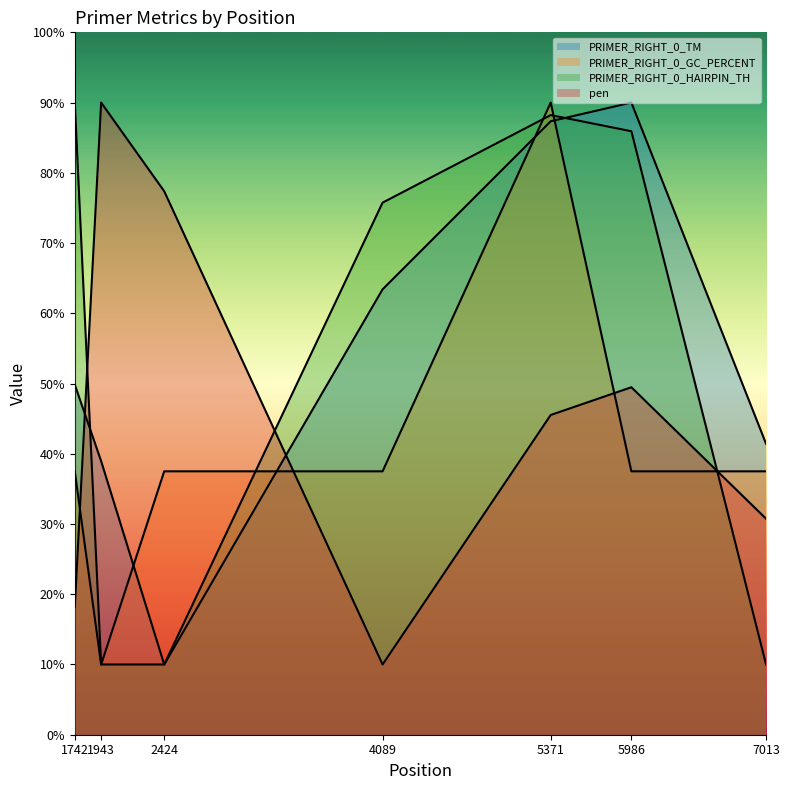

Where is pen nearest to the value 50?

5986